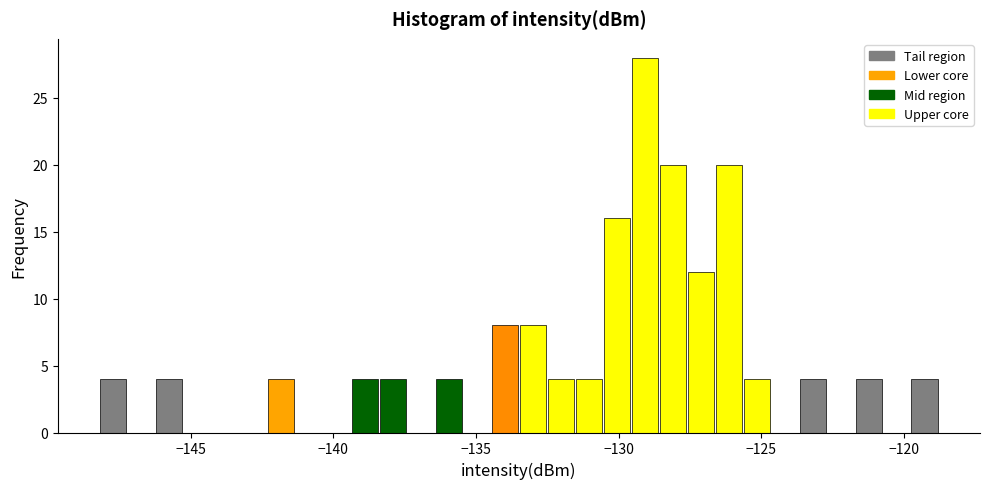

Read against the x-axis, roughly where is the centre of the tallest bar?

-129.0